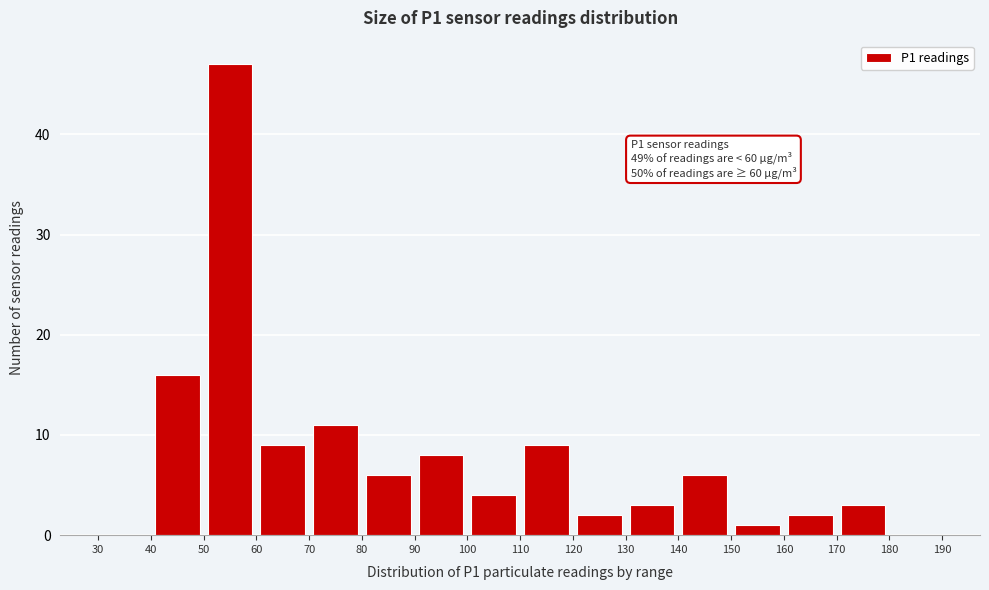

Over which range of the x-axis is the bar tallest?

50 to 60